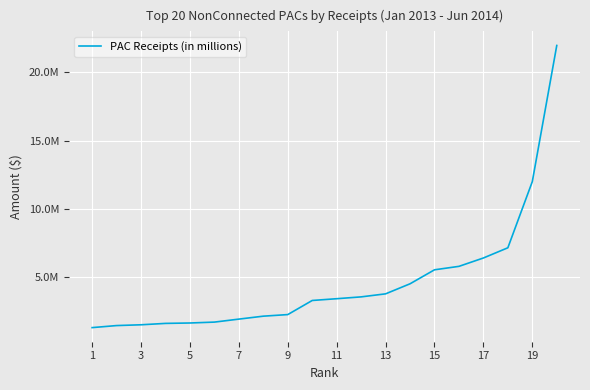

Is this an area chart (filled region under the line)?

No